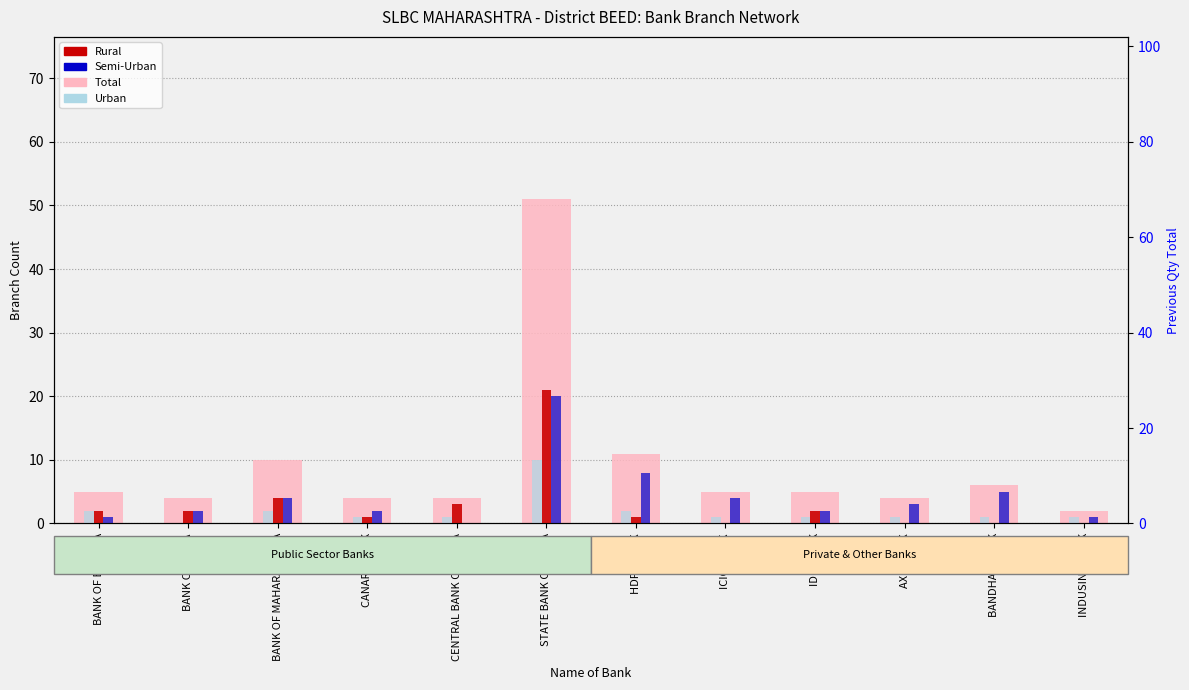

What position from the right is BANK OF BARODA?

12